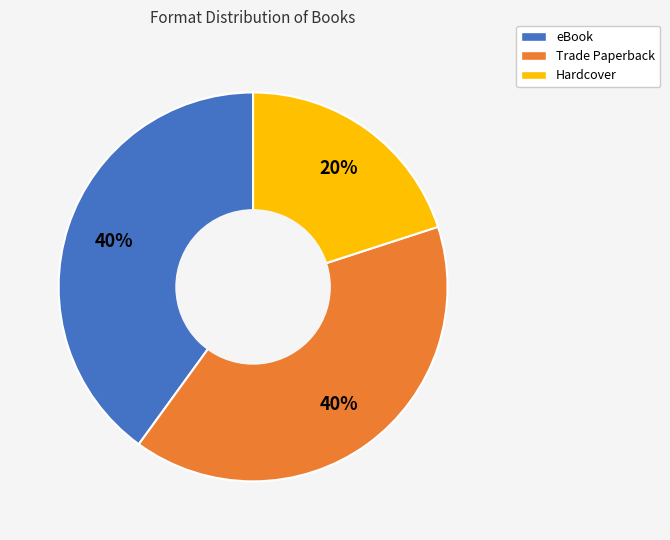

Combined, do eBook and Trade Paperback account for over 50%?

Yes